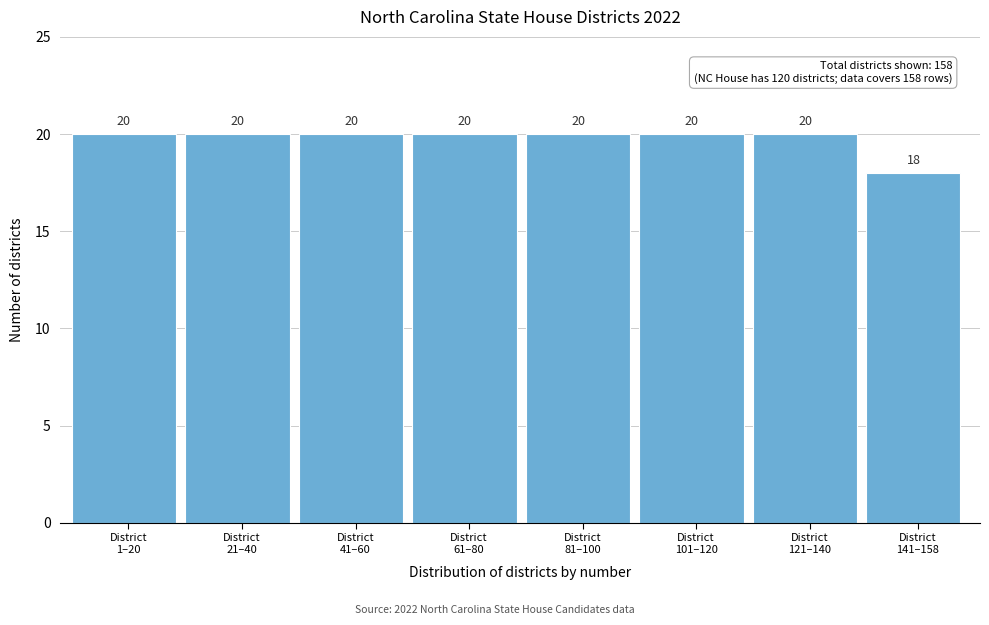

Reading right to left, list all the values displayed in this chart.

18	20	20	20	20	20	20	20